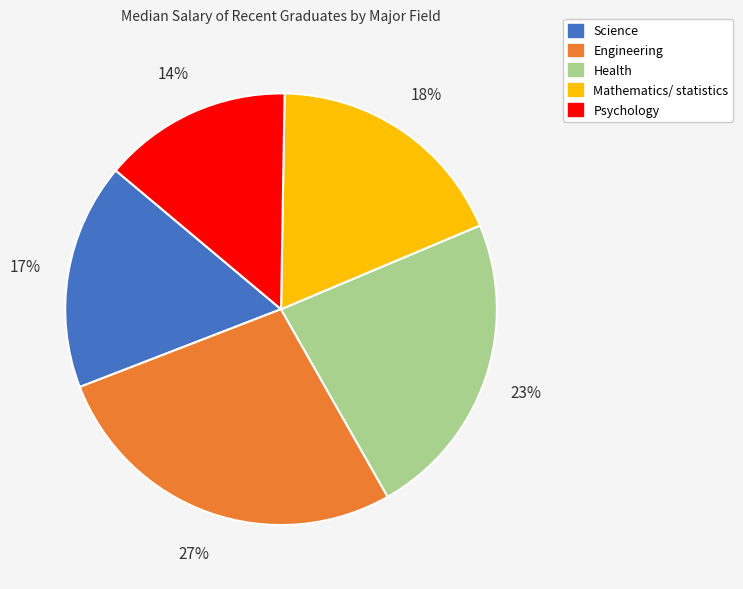

Which slice is the largest?

Engineering